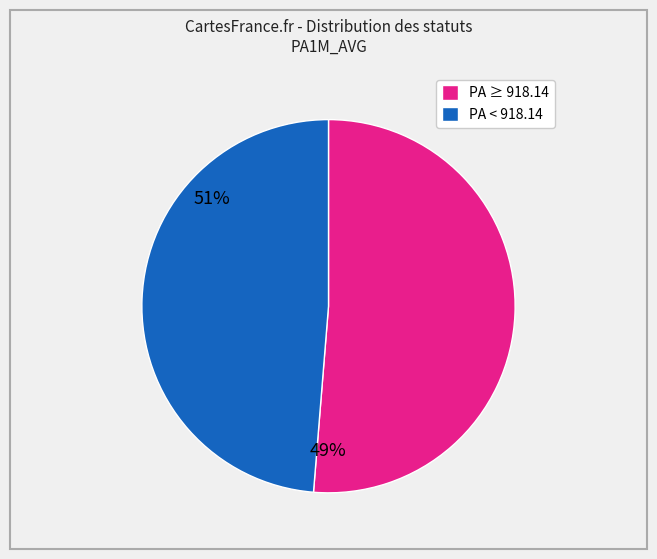

Rank the categories by value from highest to lowest.

PA ≥ 918.14, PA < 918.14